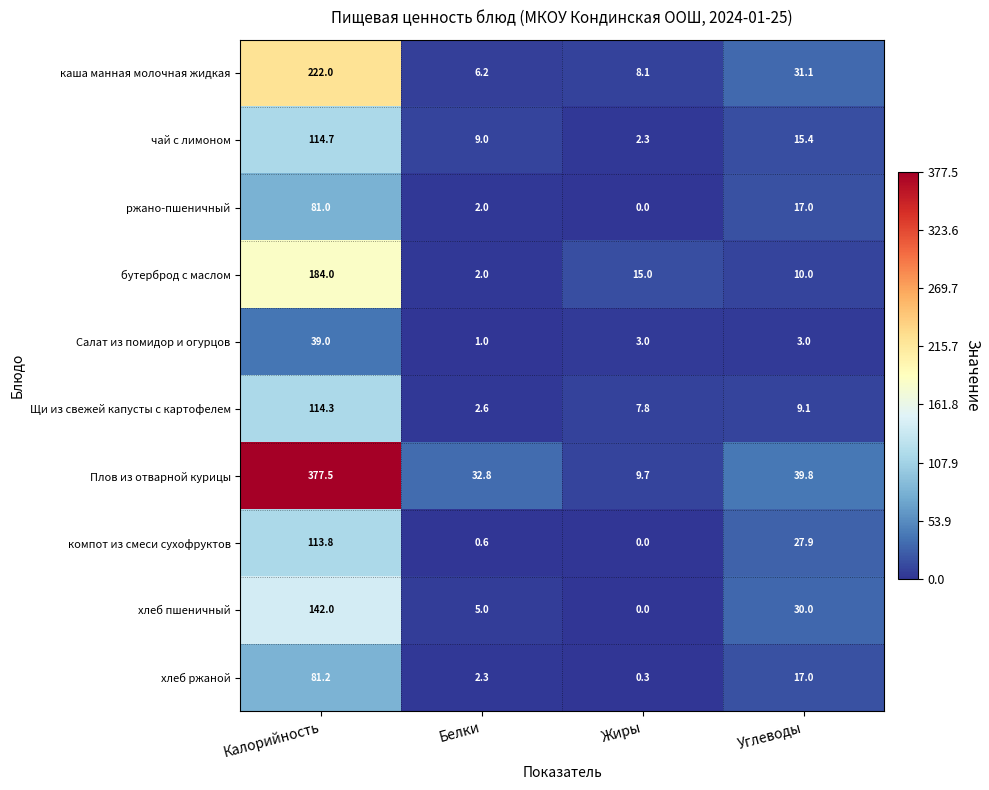

The value of Салат из помидор и огурцов at Жиры is 3.0. True or false?

True